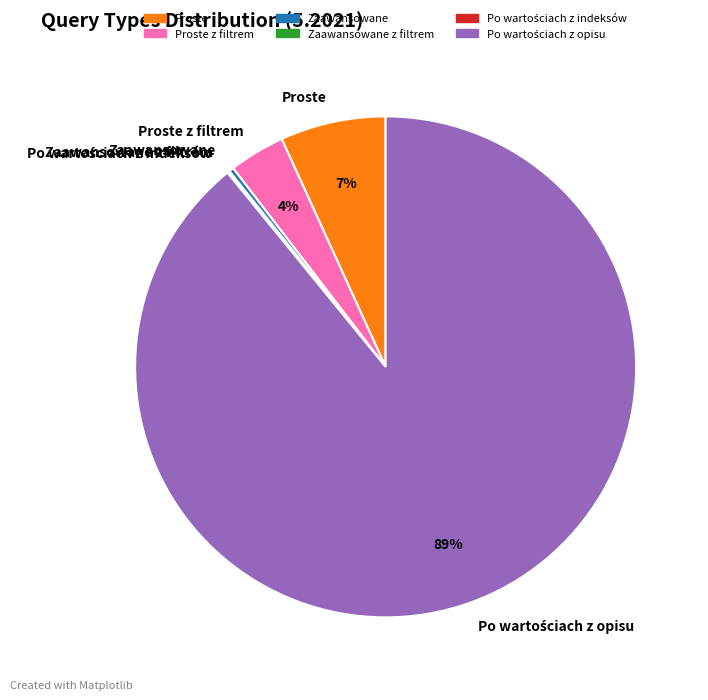

Between Zaawansowane and Proste, which is larger?

Proste